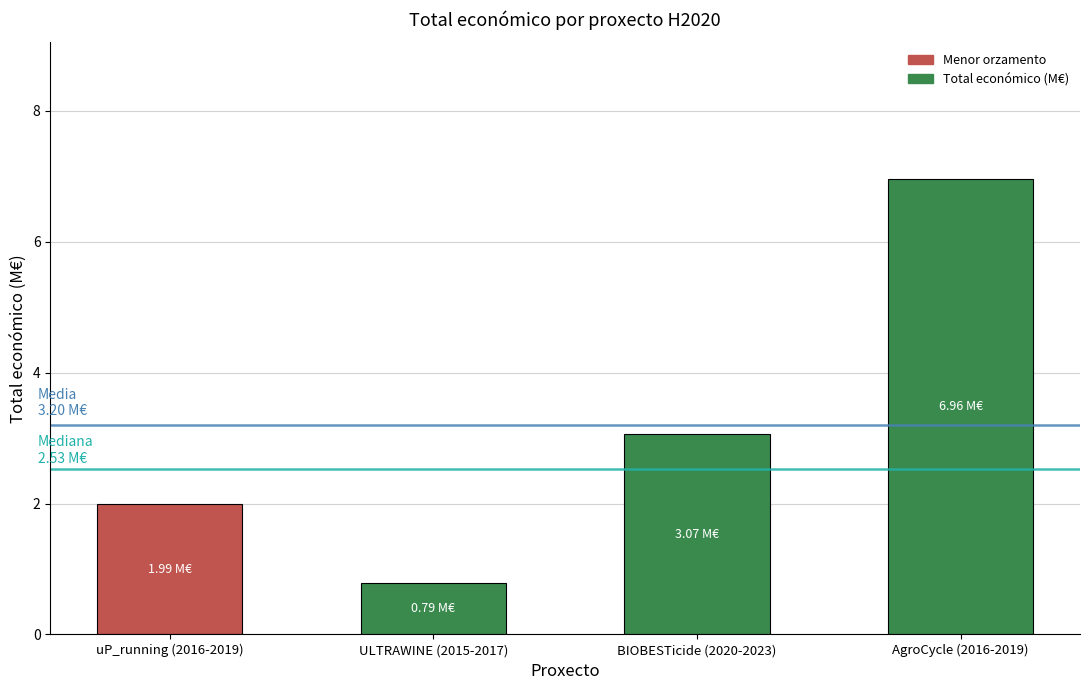

Reading right to left, extract all data points from this chart.

7.0	3.1	0.8	2.0